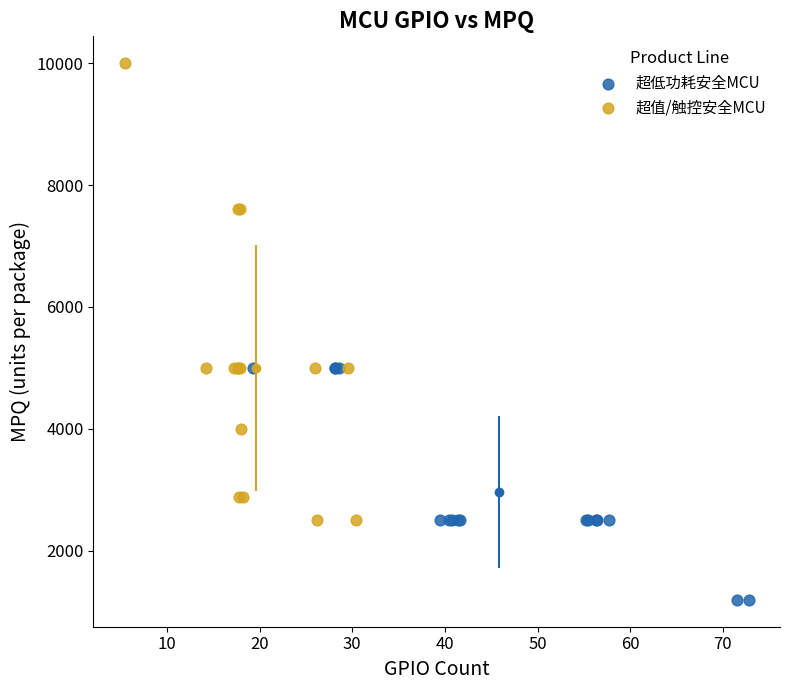

Which series contains the highest Y value?

超值/触控安全MCU